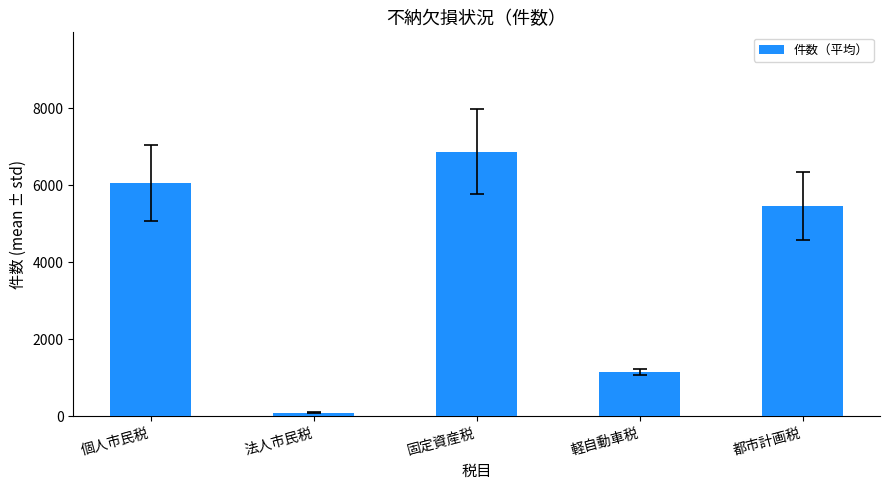

What is the change in value from 個人市民税 to 法人市民税?

-5962.2